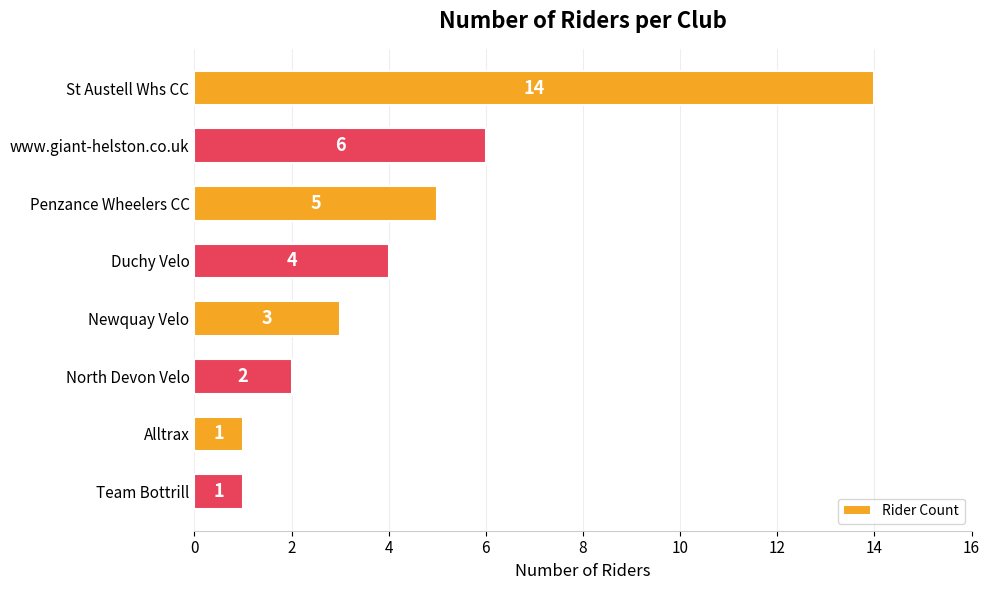

What is the greatest value displayed?

14